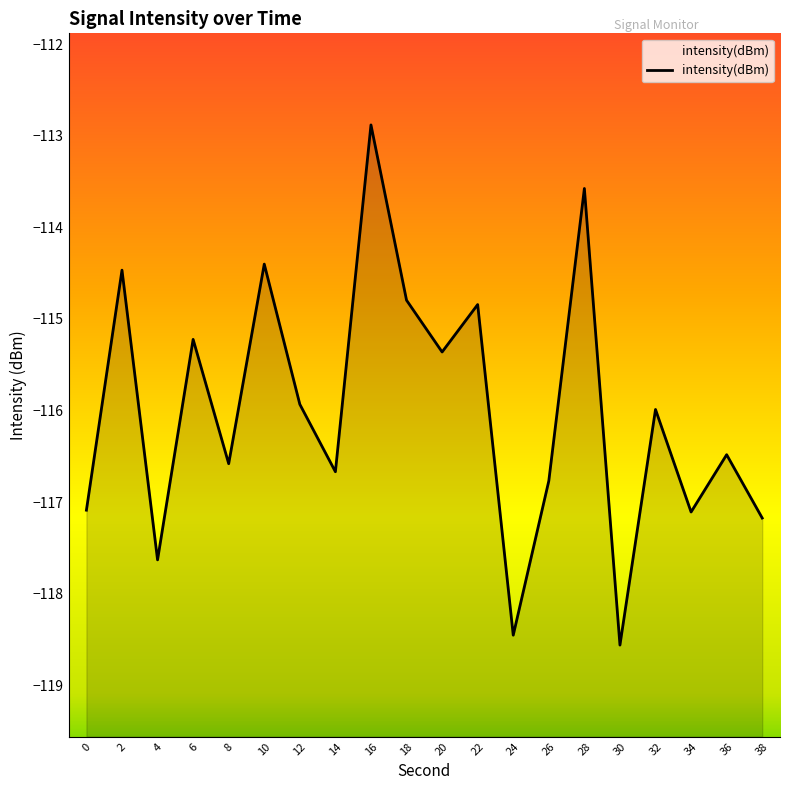

What is the average value?

-116.0